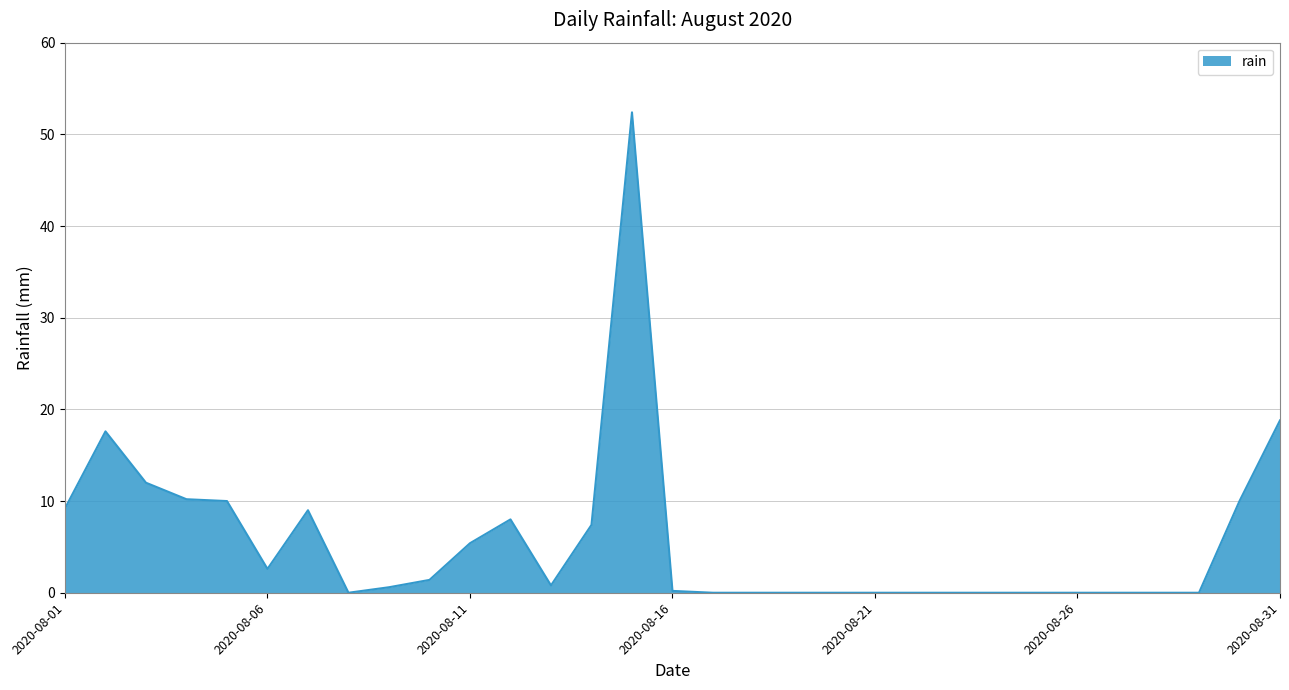

What is the greatest value displayed?

52.4